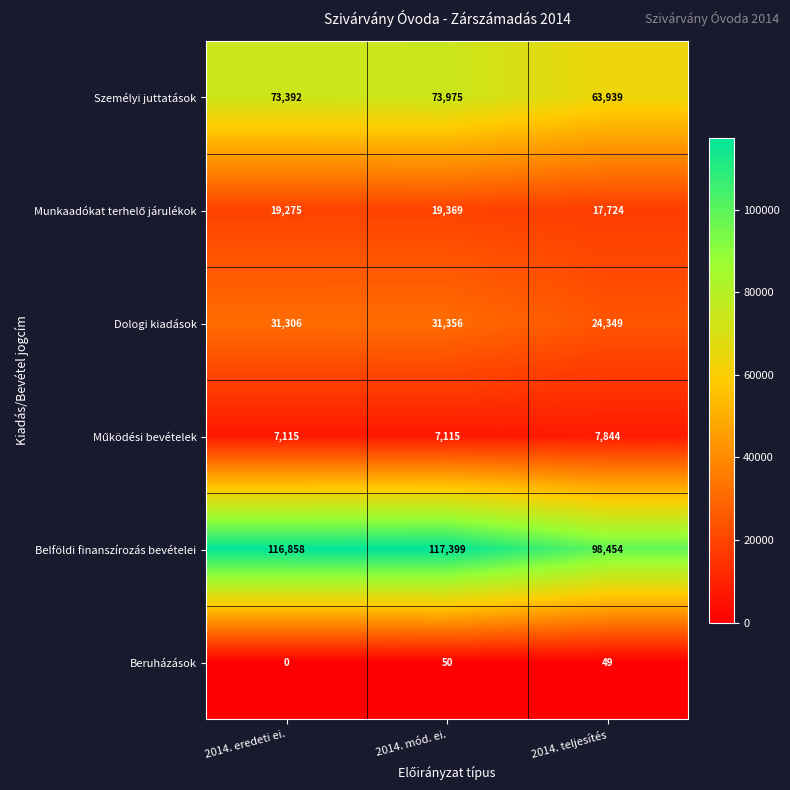

Which series has the largest range (max minus min)?

Belföldi finanszírozás bevételei